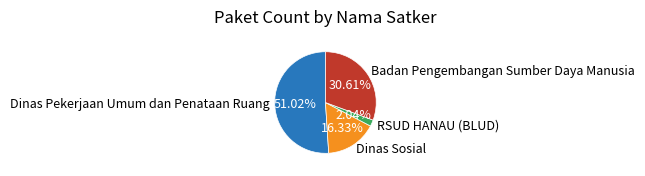

What portion of the pie excludes Badan Pengembangan Sumber Daya Manusia?

69.4%